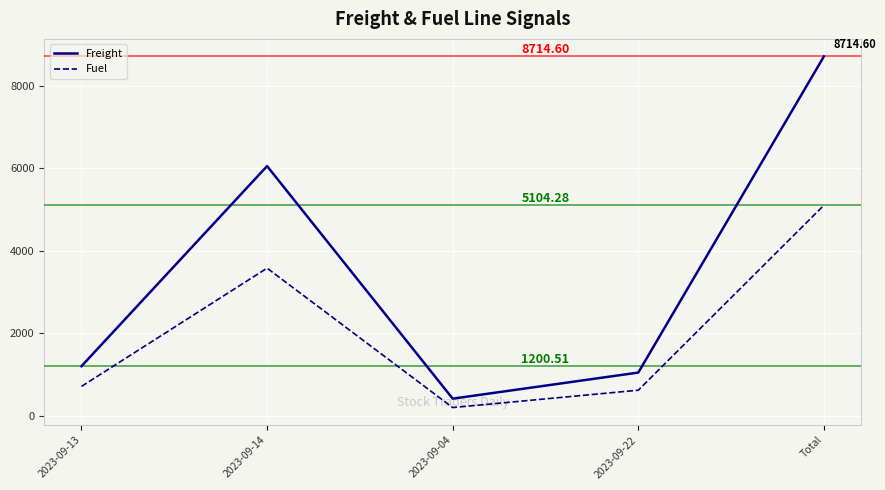

Which label corresponds to the largest value in the chart?

Total